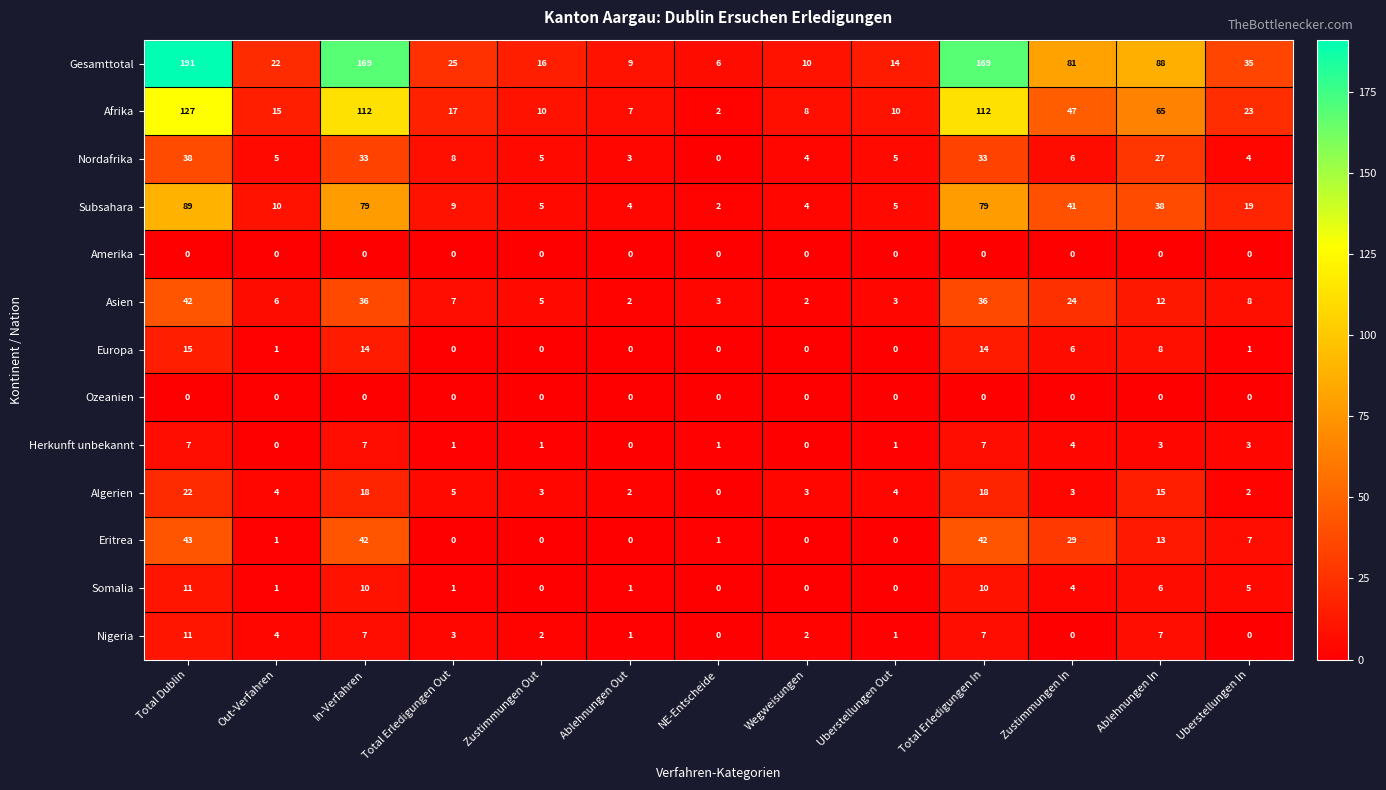

True or false: Nordafrika has a value of 33 at Total Erledigungen In.

True